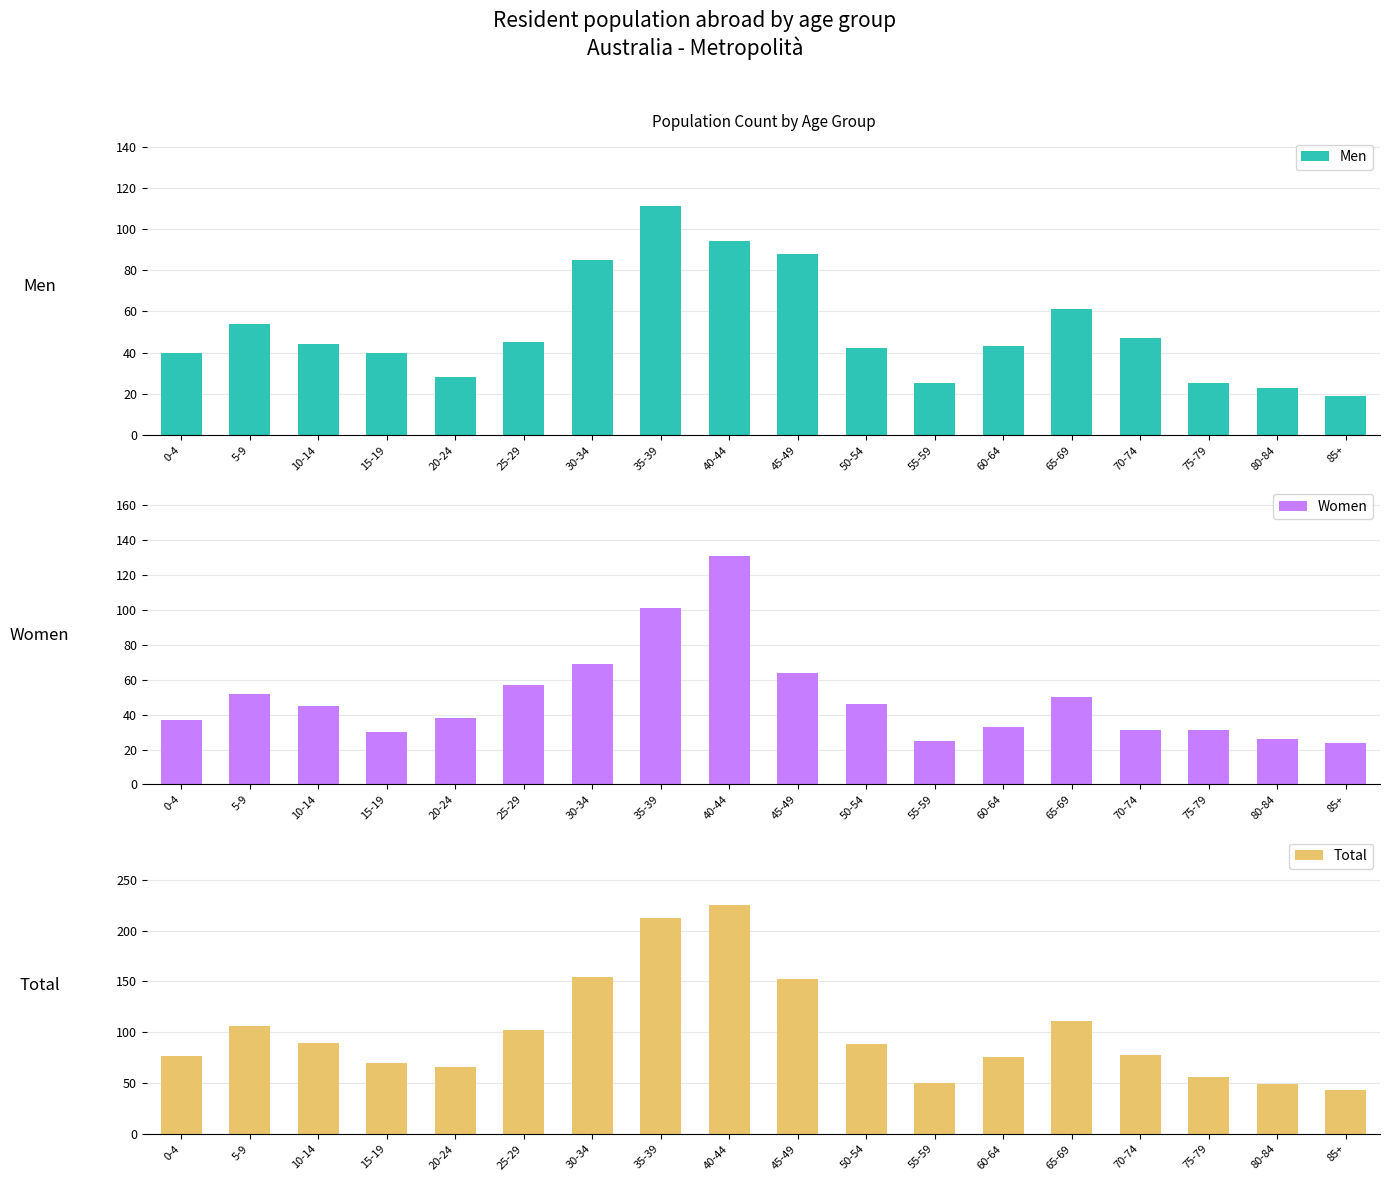

Reading right to left, transcribe all the data shown in this chart.

Men: 85+=19	80-84=23	75-79=25	70-74=47	65-69=61	60-64=43	55-59=25	50-54=42	45-49=88	40-44=94	35-39=111	30-34=85	25-29=45	20-24=28	15-19=40	10-14=44	5-9=54	0-4=40
Women: 85+=24	80-84=26	75-79=31	70-74=31	65-69=50	60-64=33	55-59=25	50-54=46	45-49=64	40-44=131	35-39=101	30-34=69	25-29=57	20-24=38	15-19=30	10-14=45	5-9=52	0-4=37
Total: 85+=43	80-84=49	75-79=56	70-74=78	65-69=111	60-64=76	55-59=50	50-54=88	45-49=152	40-44=225	35-39=212	30-34=154	25-29=102	20-24=66	15-19=70	10-14=89	5-9=106	0-4=77